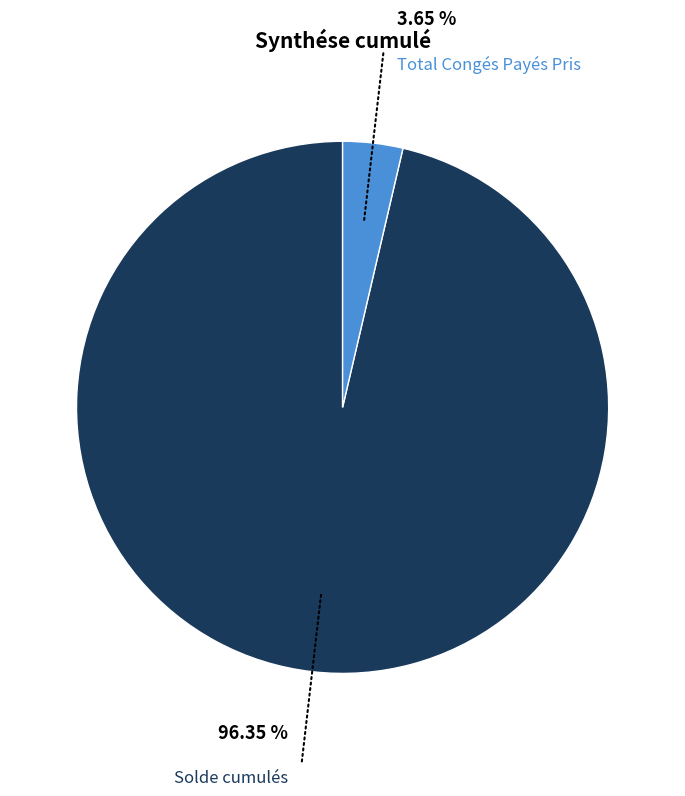

Count the number of slices in the pie.

2